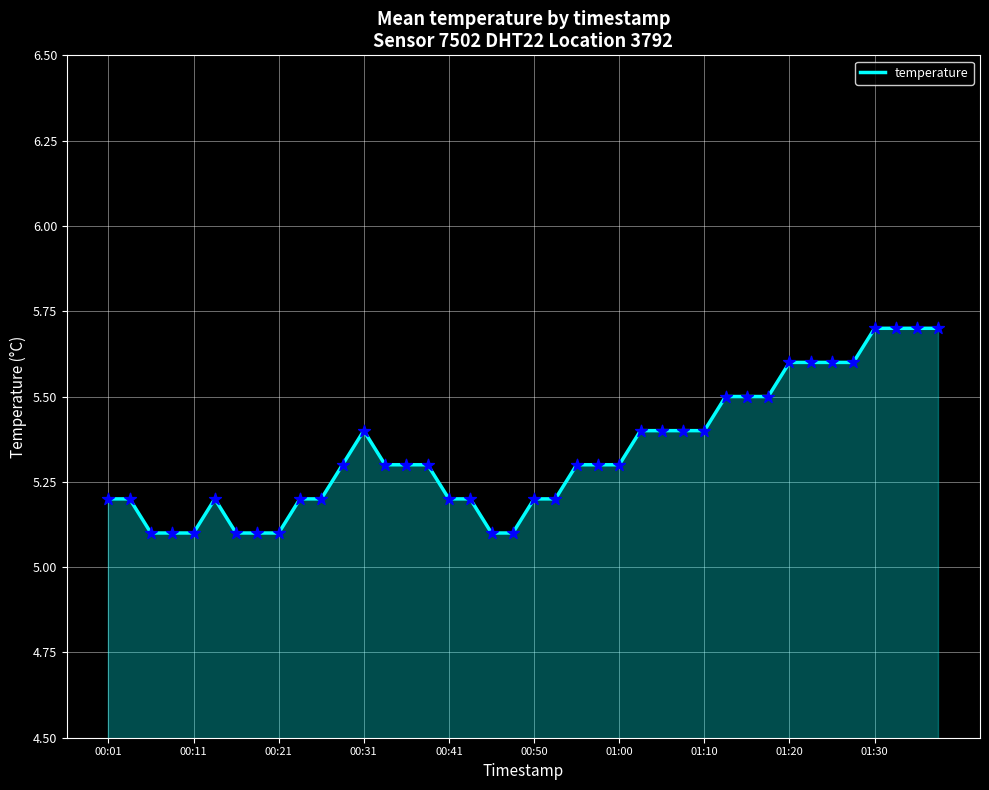

What is the difference between the maximum and minimum values?

0.6